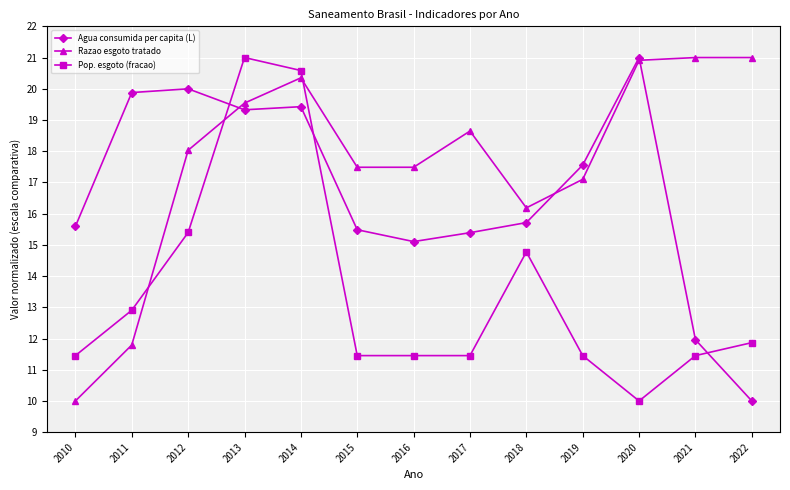

How many lines are shown in the chart?

3